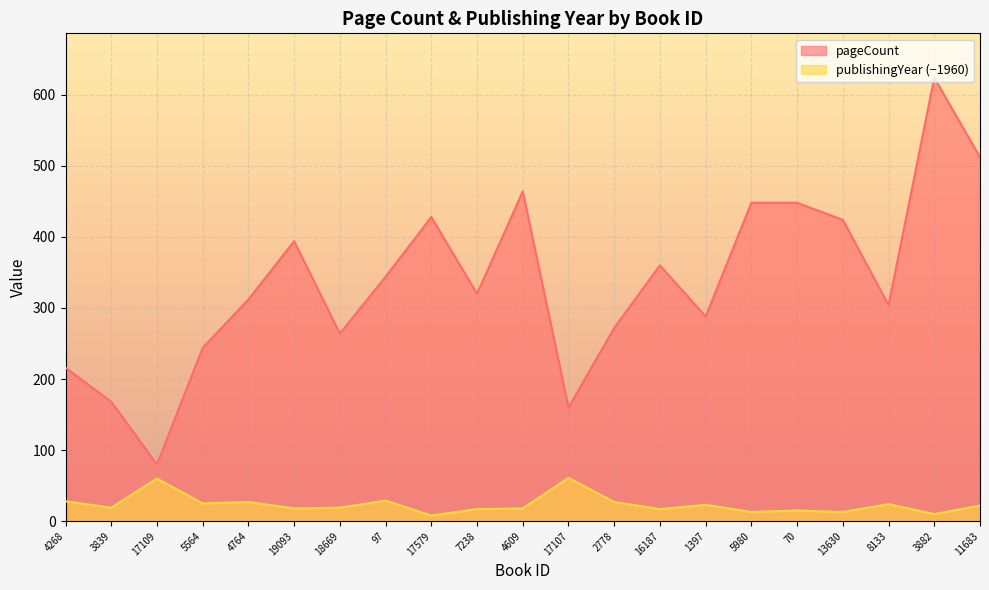

What is the minimum value shown in the chart?

8